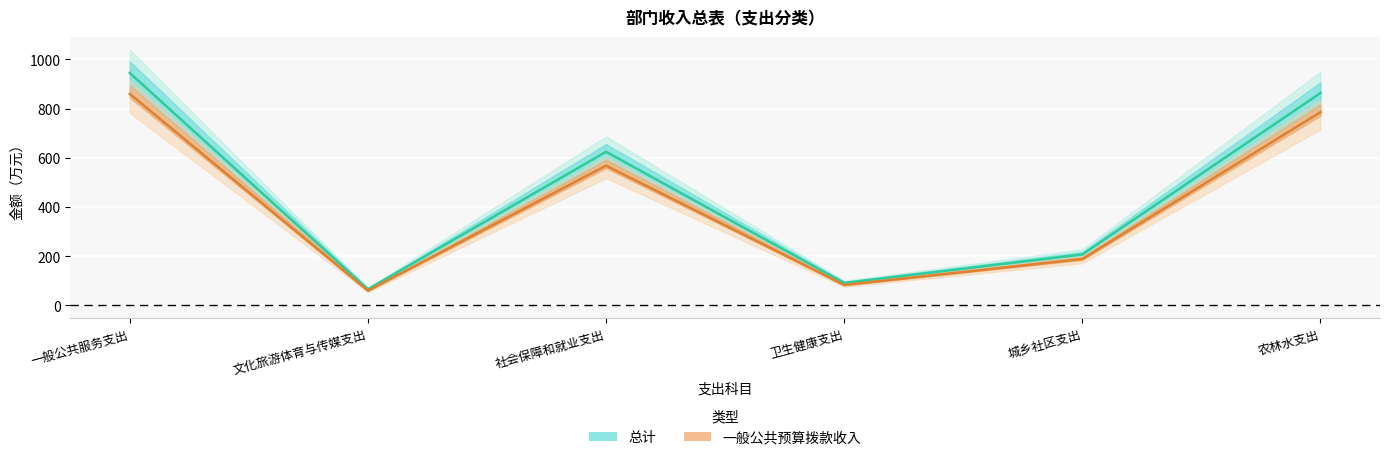

Reading left to right, list all the values displayed in this chart.

总计: 944.9	65.8	624.6	91.5	207.2	863.4
一般公共预算拨款收入: 859.8	59.9	568.4	83.2	188.6	785.7